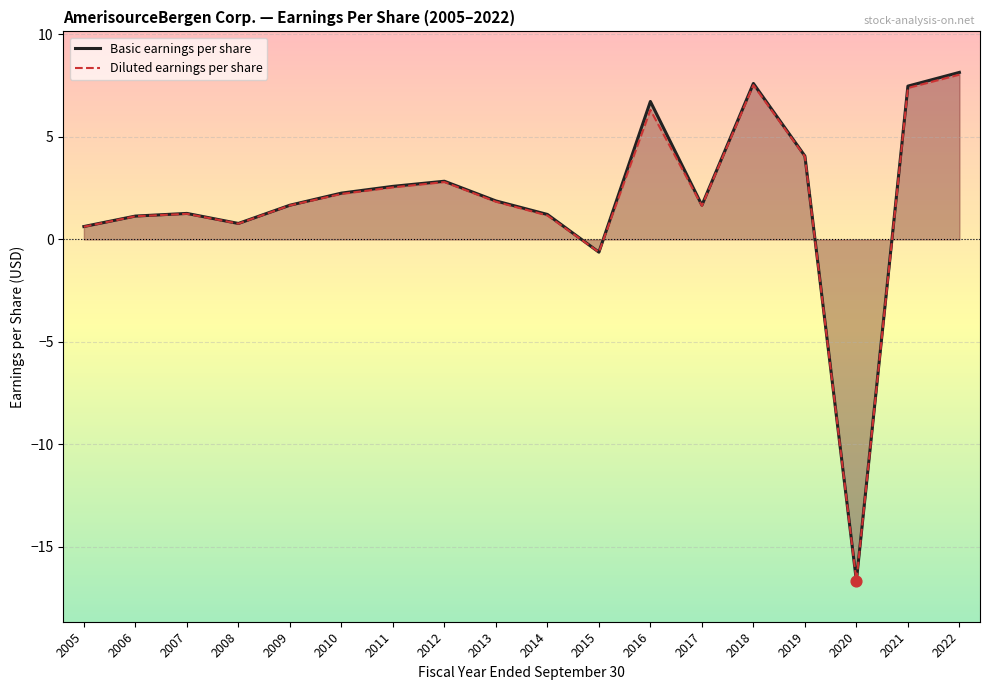

What is the total value across all series at 2014?

2.4